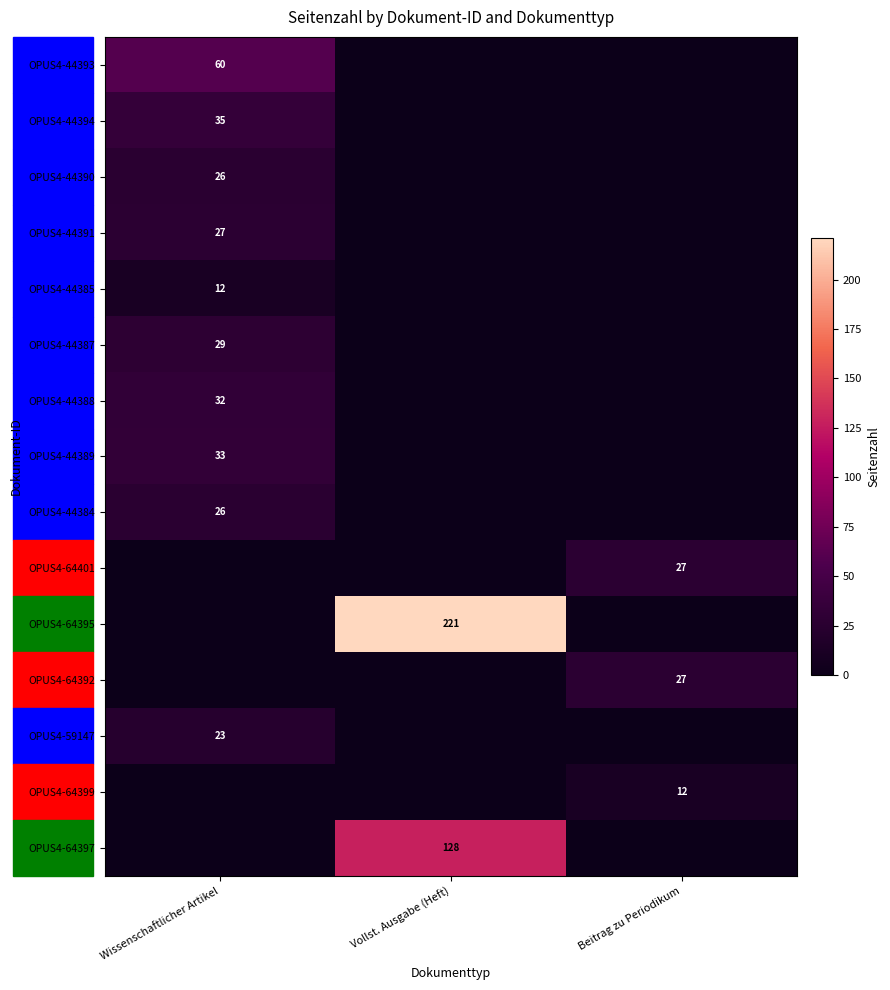

Count the number of data series in this chart.

15